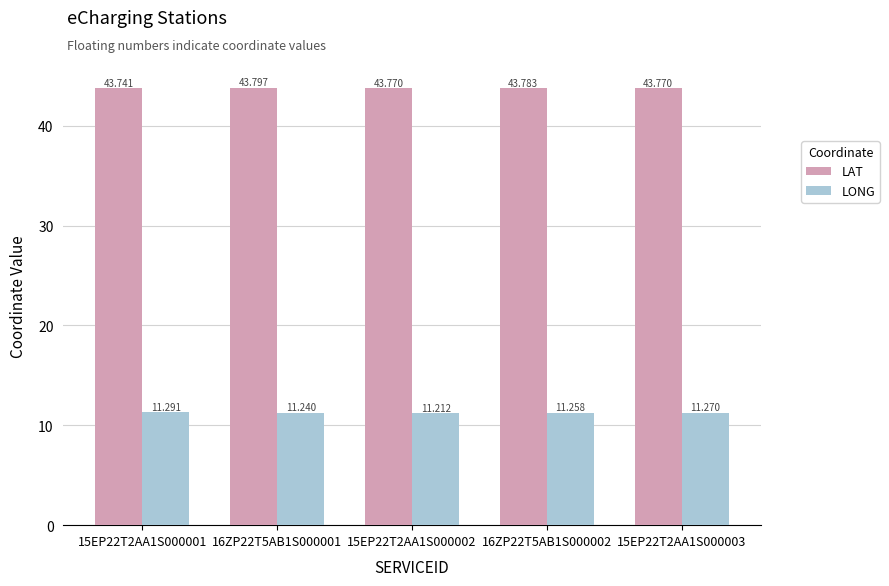

Reading left to right, transcribe all the data shown in this chart.

LAT: 43.7	43.8	43.8	43.8	43.8
LONG: 11.3	11.2	11.2	11.3	11.3